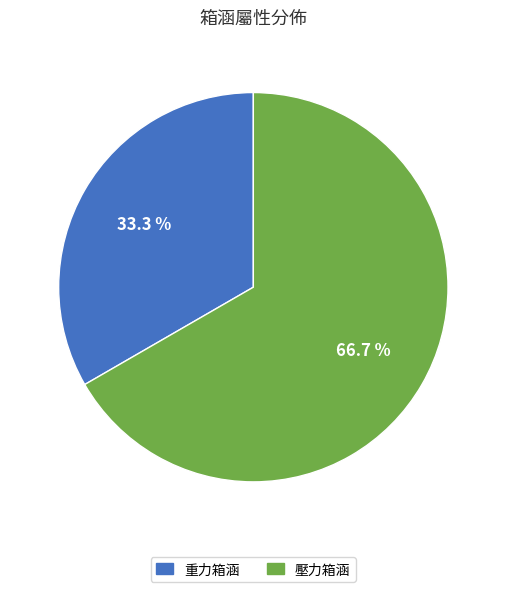

To the nearest percent, what is the average slice percentage?

50%